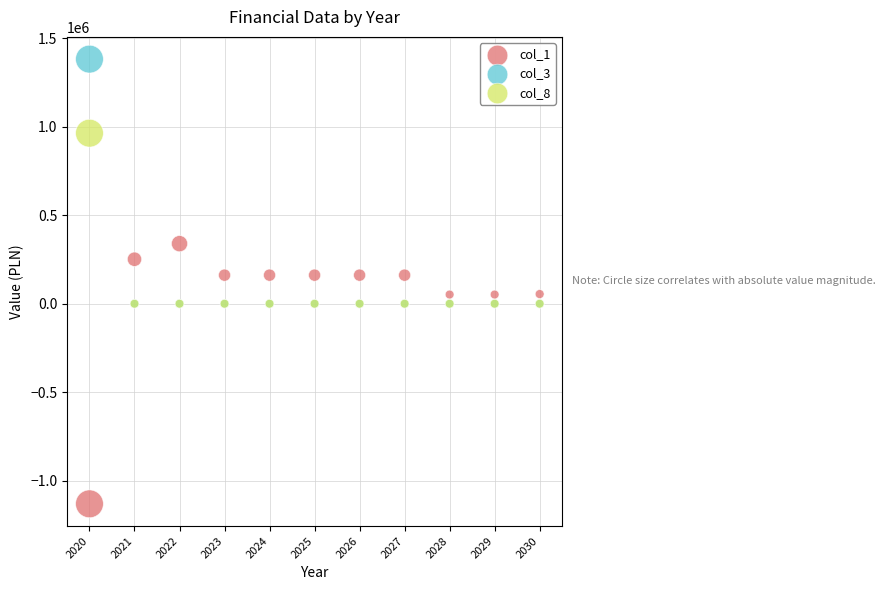

What are all the series names shown in the legend?

col_1, col_3, col_8